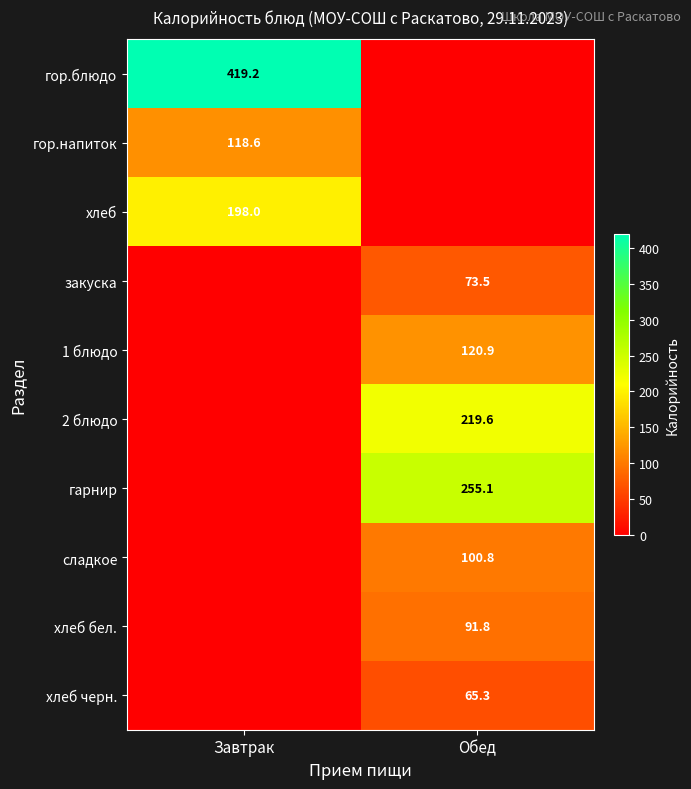

At which category is the sum across all series the highest?

Обед